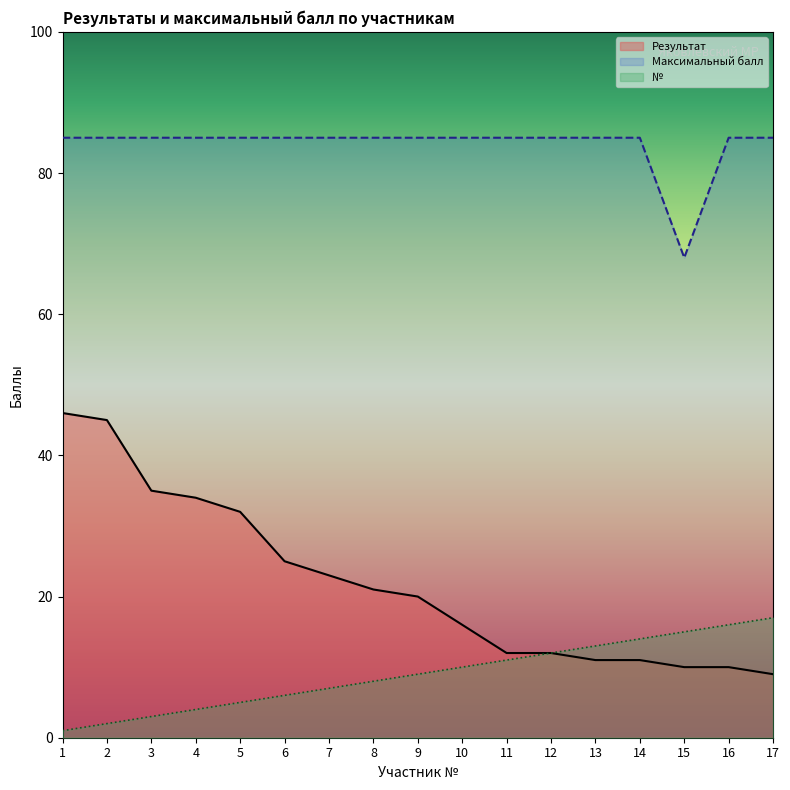

Rank the series at 14 from highest to lowest value.

Максимальный балл, №, Результат